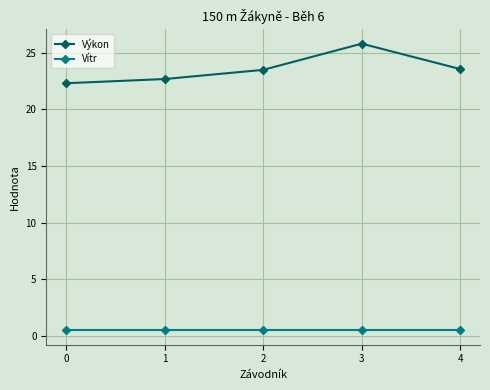

True or false: Výkon and Vítr intersect in this chart.

False